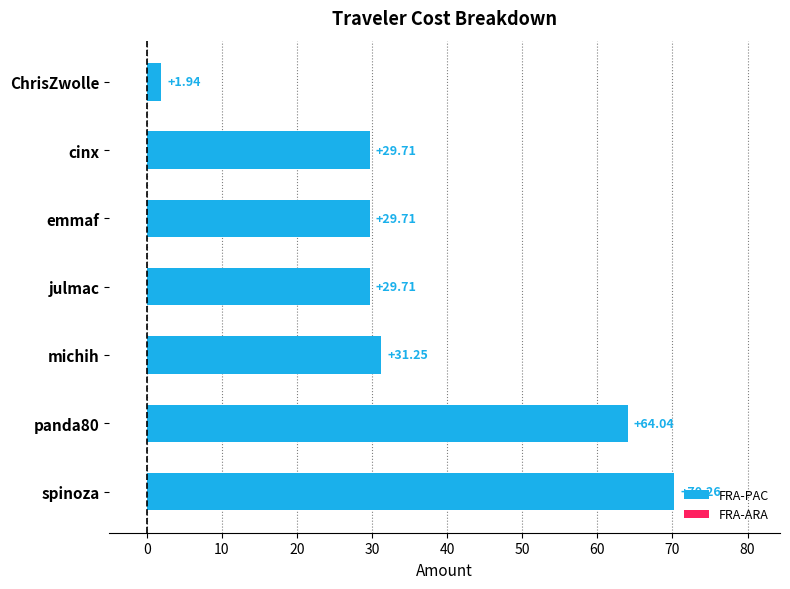

What is the label of the 2nd bar from the top?

cinx